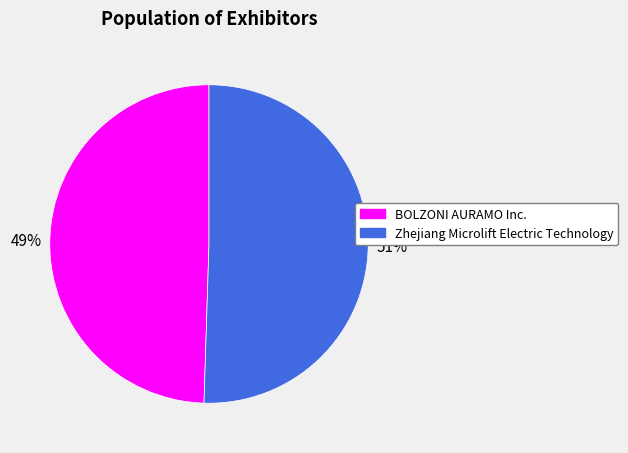

What percentage is the BOLZONI AURAMO Inc. slice, to the nearest percent?

49%